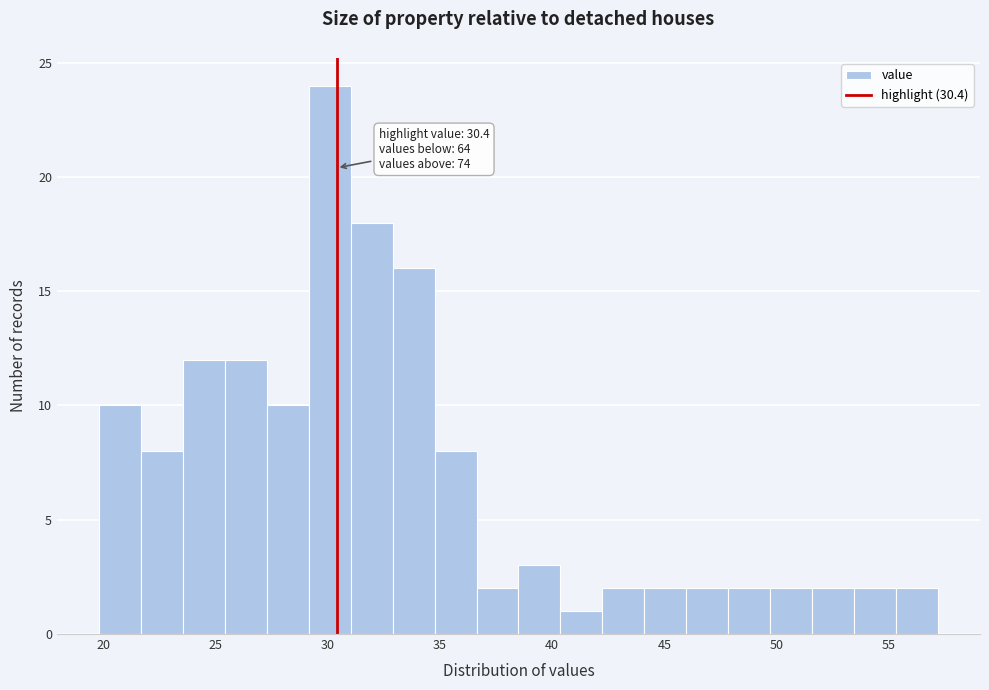

Around what value on the x-axis is the tallest bar? Give the approximate position of its centre, as read against the axis.

30.0